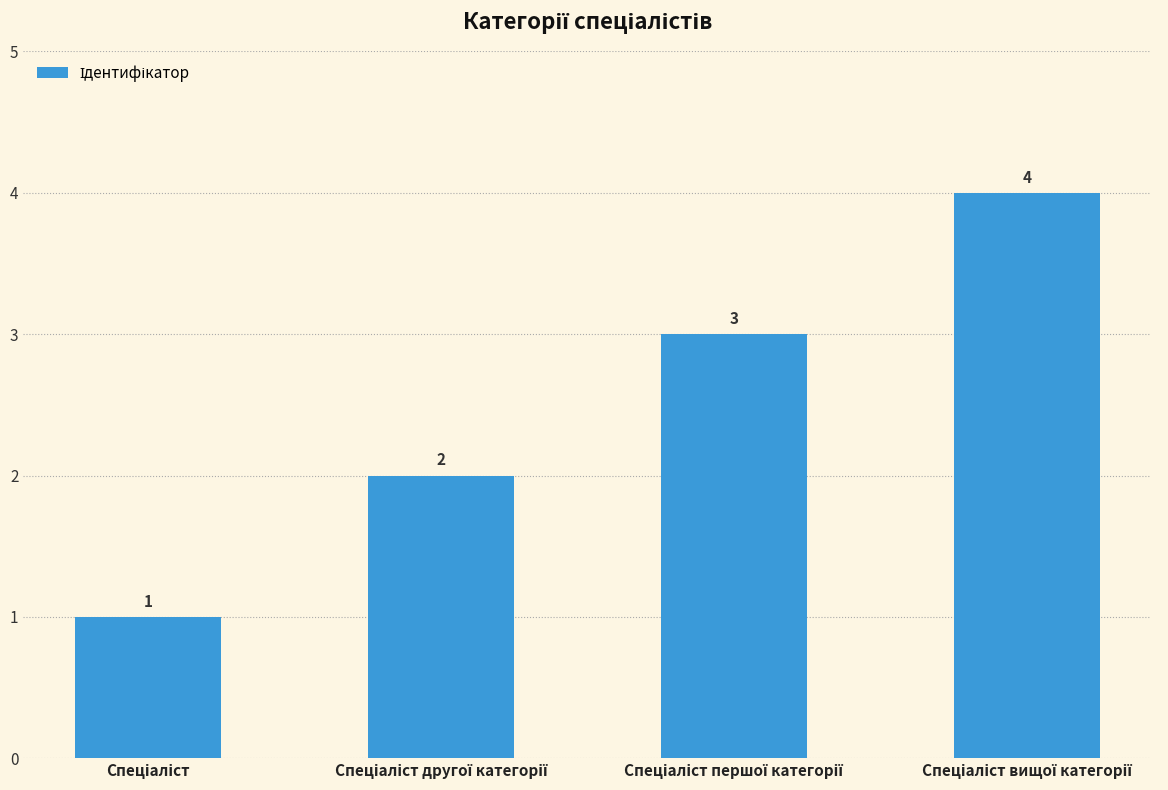

How many data points are less than 3?

2